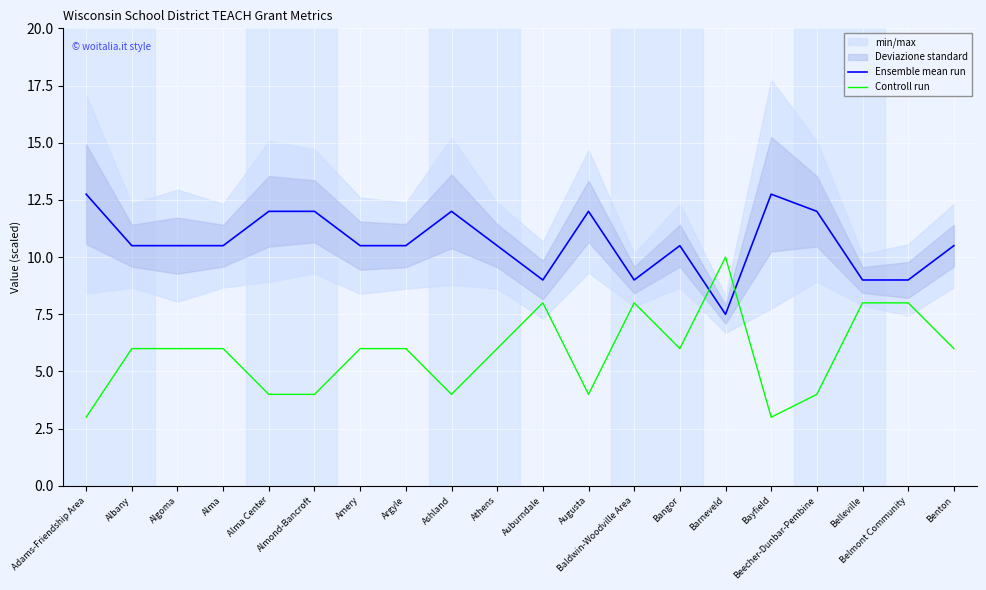

Which series ends up on top after the final intersection of Controll run and Ensemble mean run?

Ensemble mean run